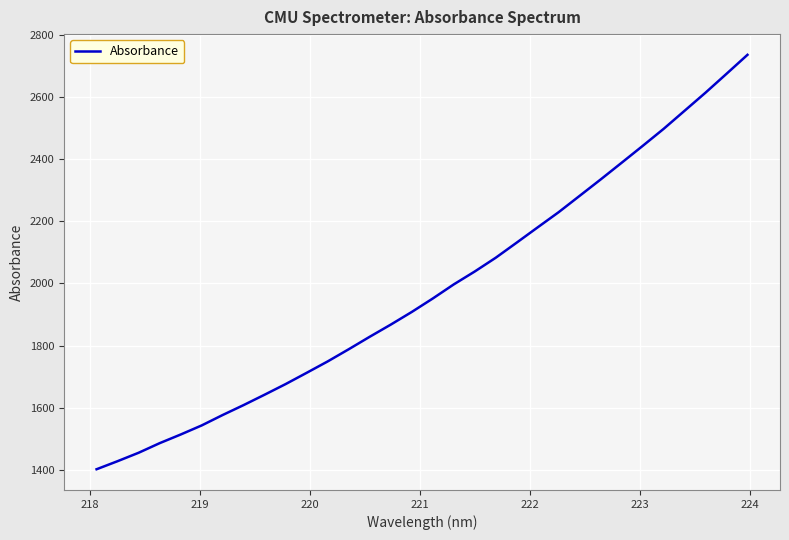

Does the chart have visible grid lines?

Yes